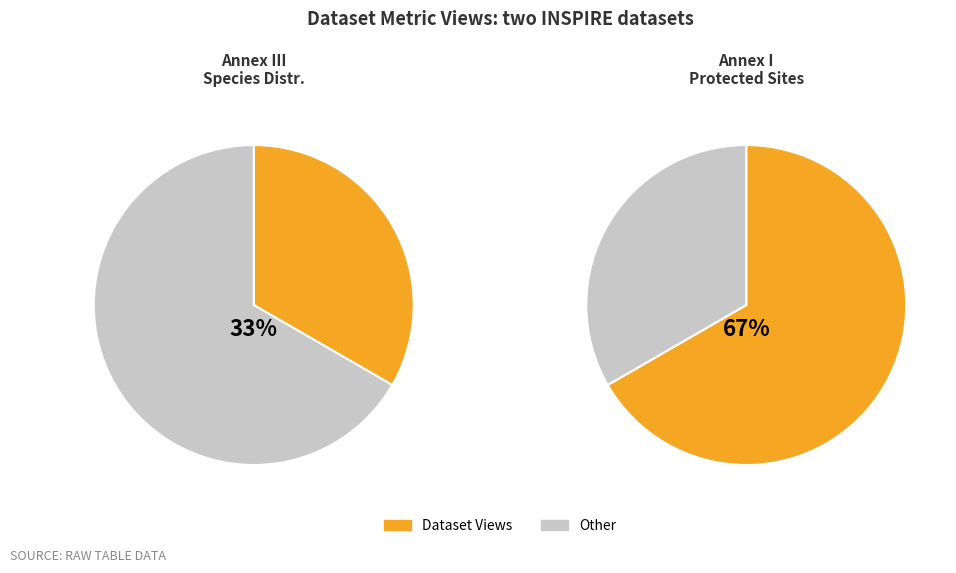

Which category has the biggest portion of the pie?

INSPIRE - Annex I Theme Protected Sites